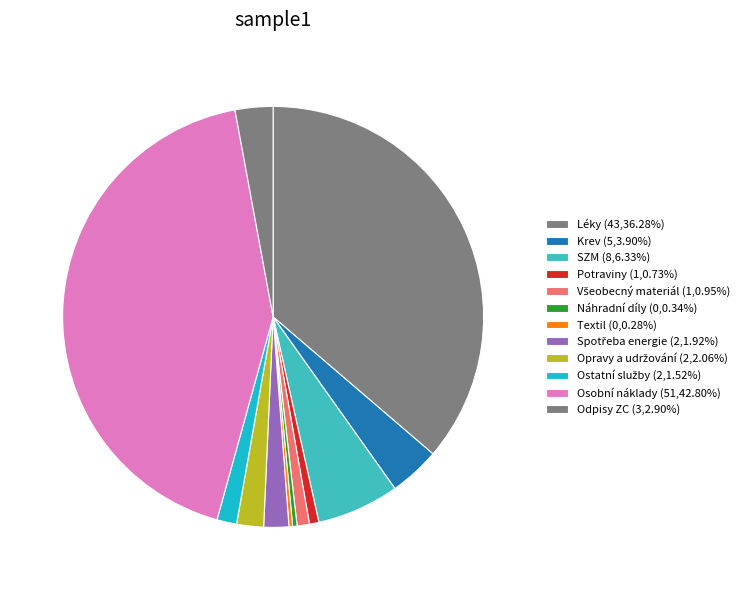

To the nearest percent, what percentage of the pie is Ostatní služby?

2%